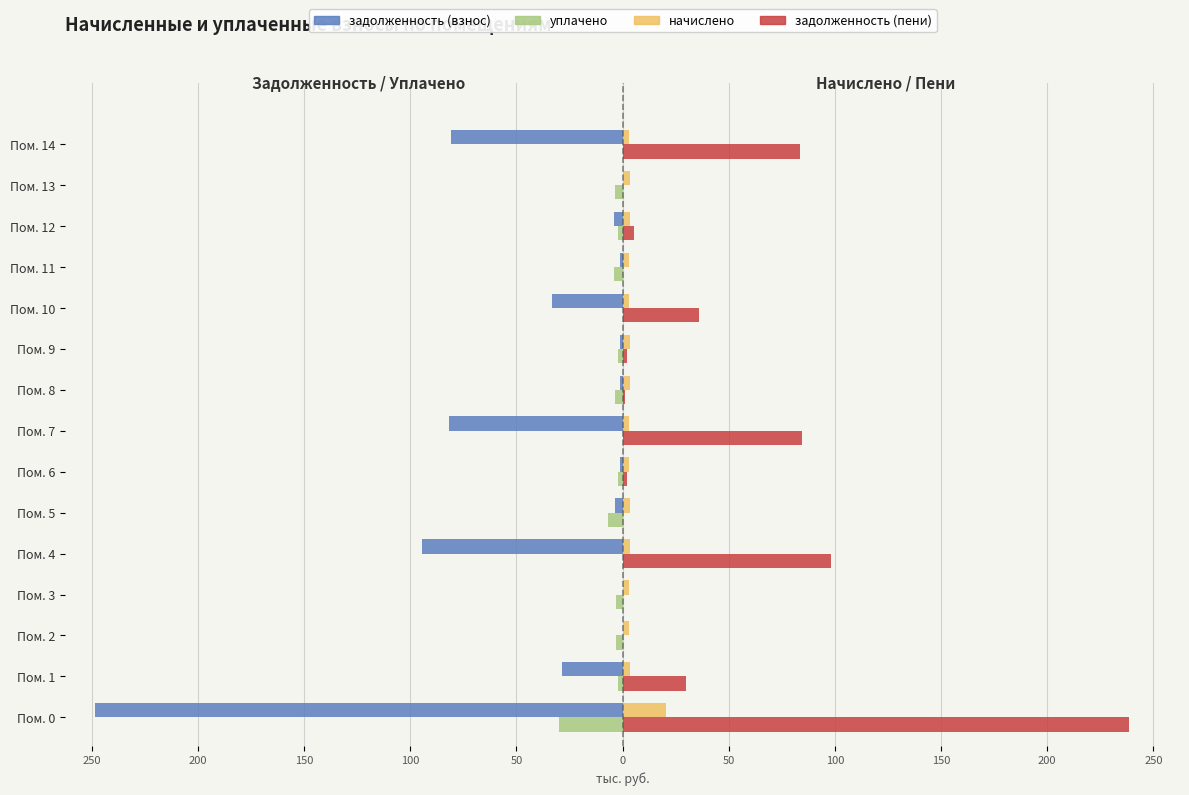

What is the sum of all уплачено values?

-62.2